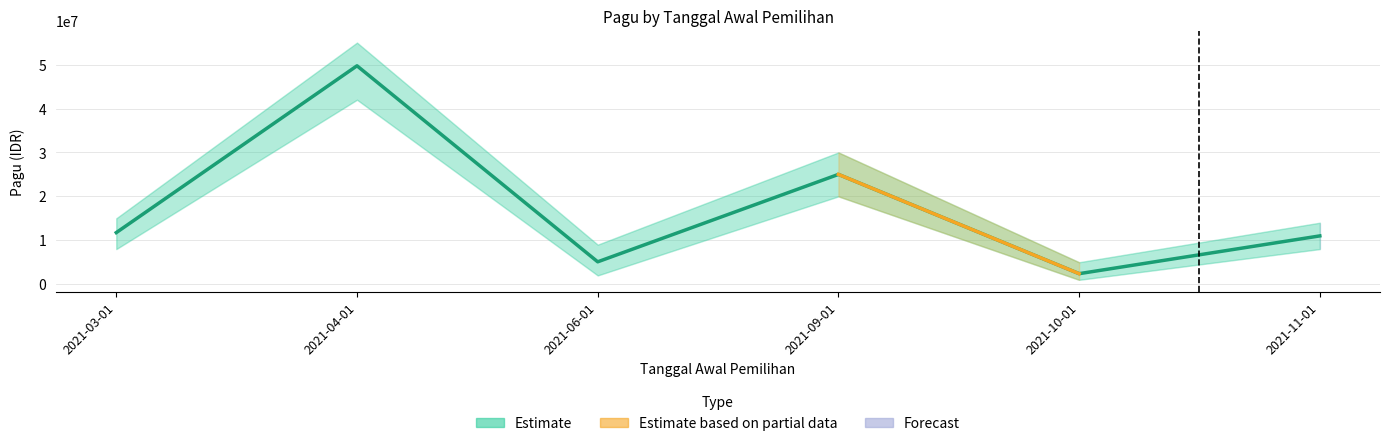

What is the approximate value at 2021-06-01?

5100000